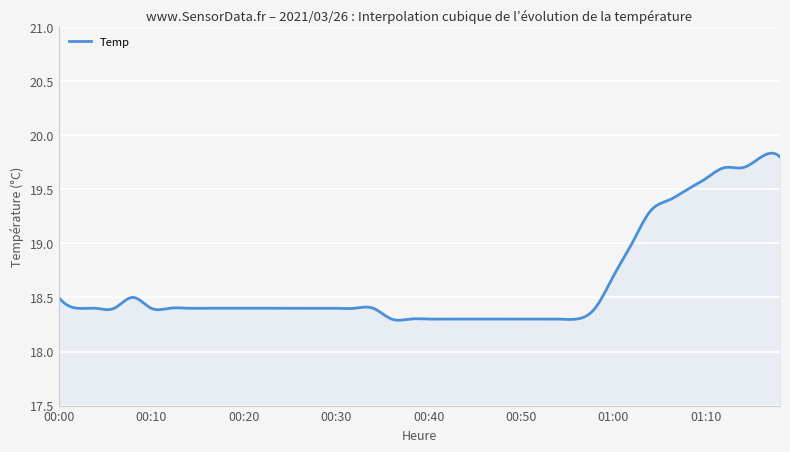

What is the difference between the maximum and minimum values?

1.5